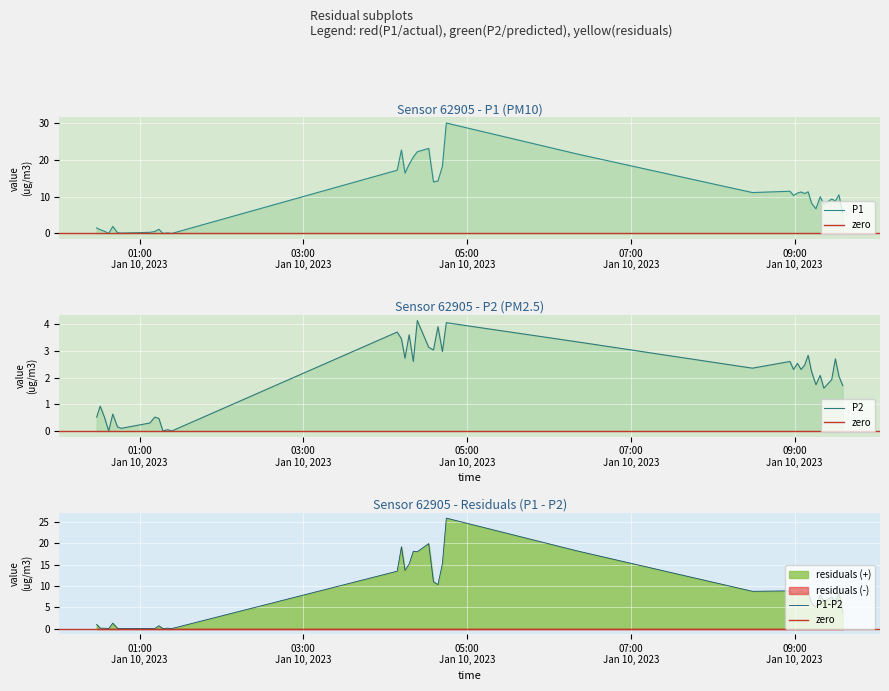

What is the average value of the P1 series?

9.8